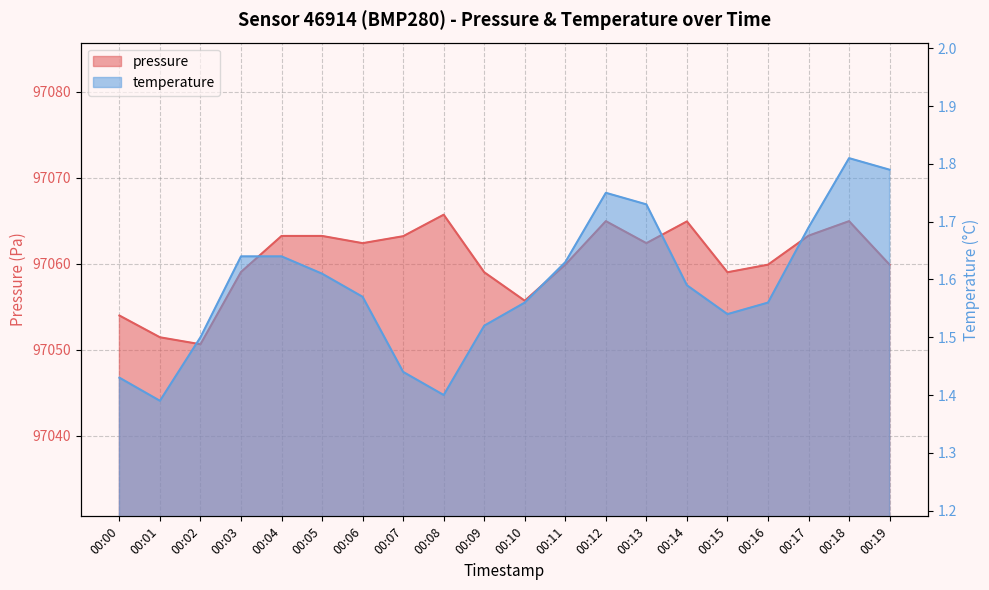

True or false: temperature has more than 1 interior local peaks.

True